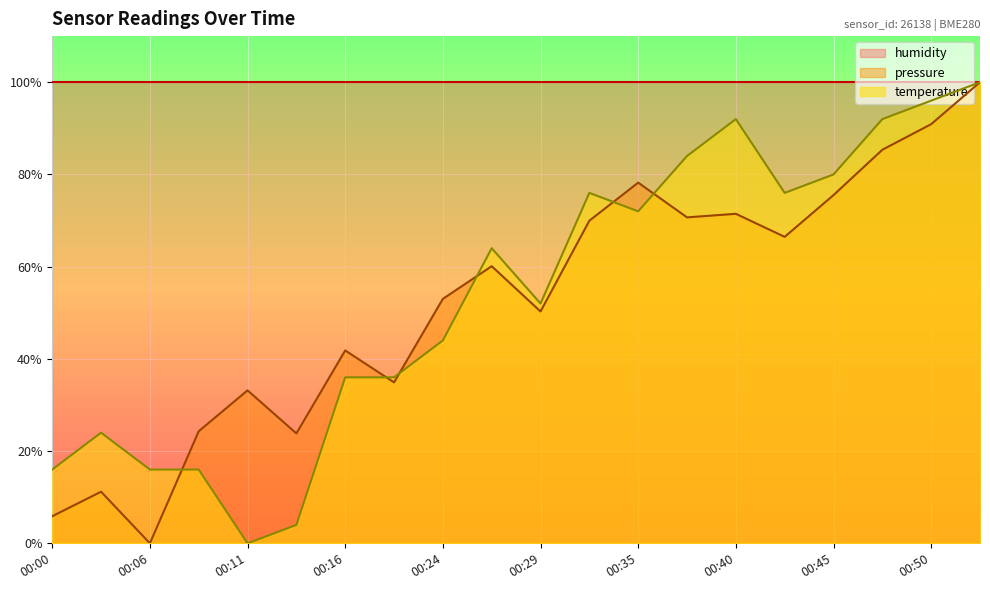

Does the chart display data point markers on the line(s)?

No